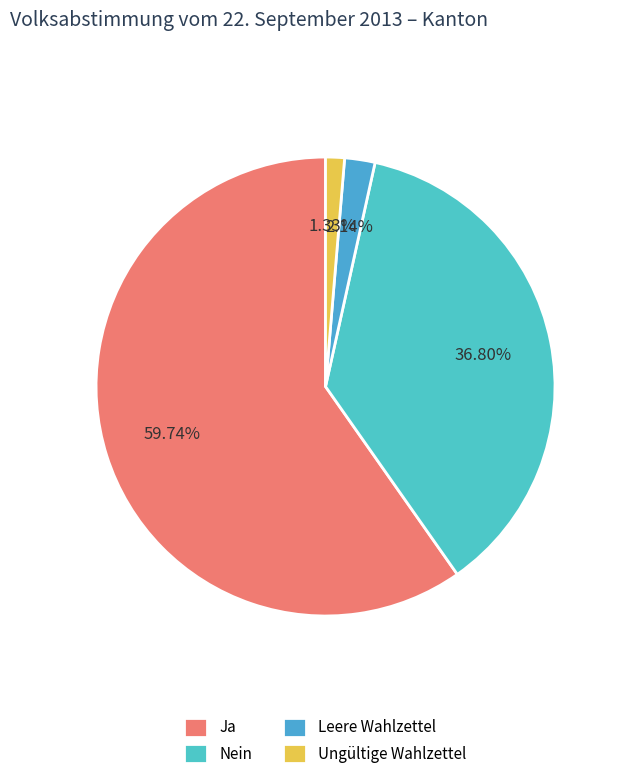

What portion of the pie excludes Ja?

40.3%